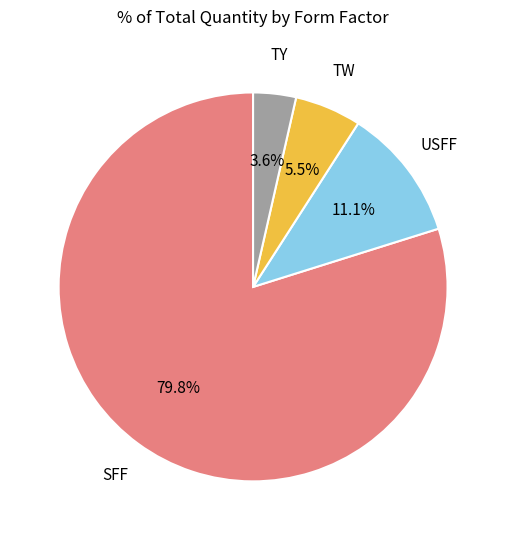

To the nearest percent, what is the average slice percentage?

25%